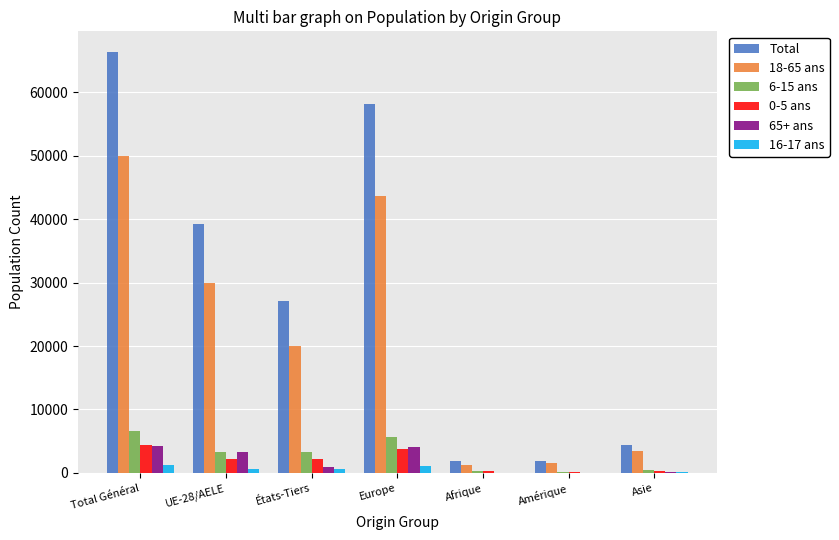

What is the sum of all 65+ ans values?

12501